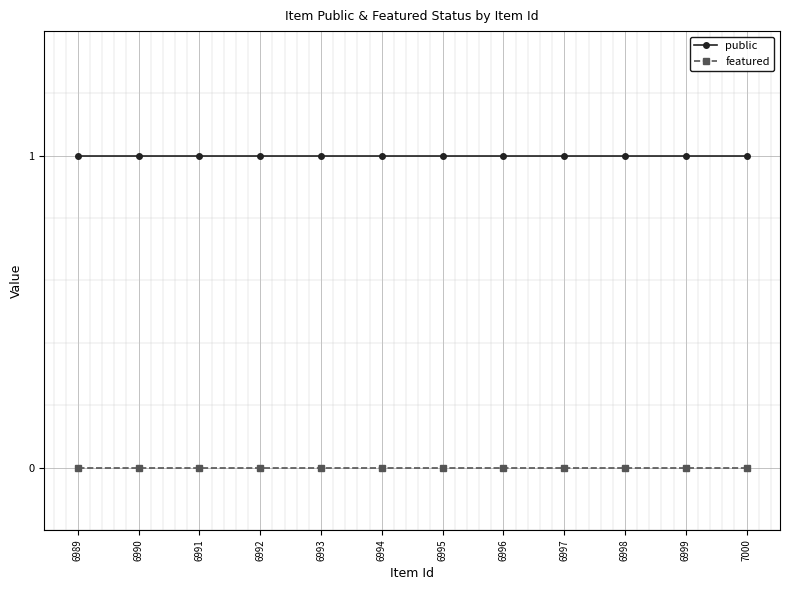

True or false: featured and public intersect in this chart.

False